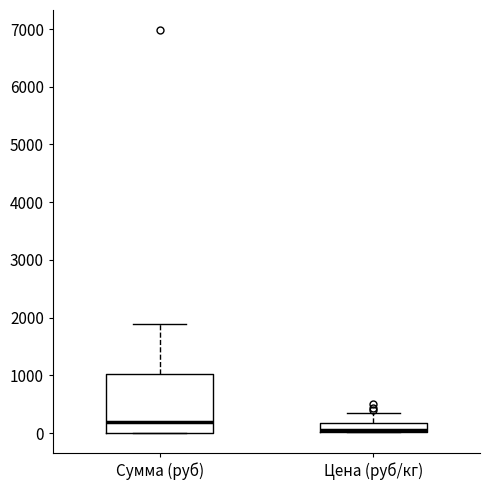

Where does the upper whisker of the box for Сумма (руб) end on the y-axis? The values are not printed on the chart, so give them approximately, as read against the axis.

1900